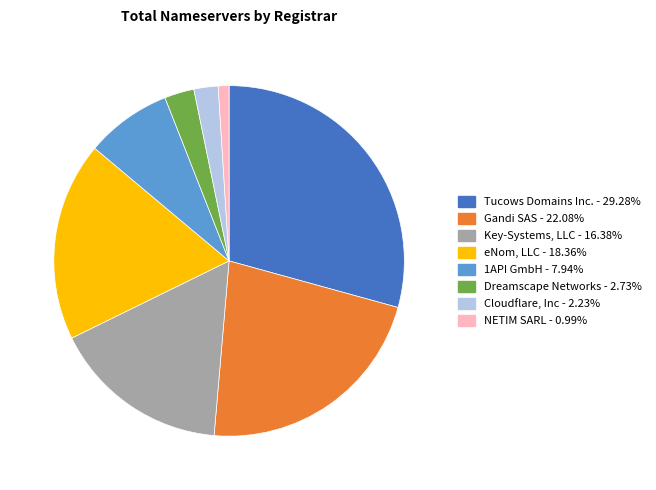

What is the ratio of the value at Key-Systems, LLC to the value at 1API GmbH?

2.1